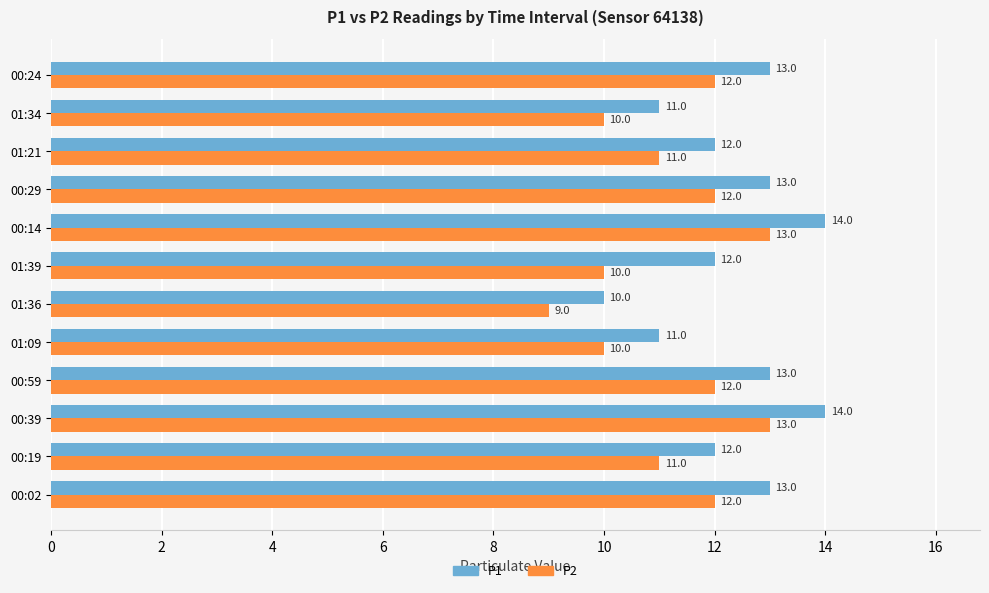

What value does the P2 series have at 00:19?

11